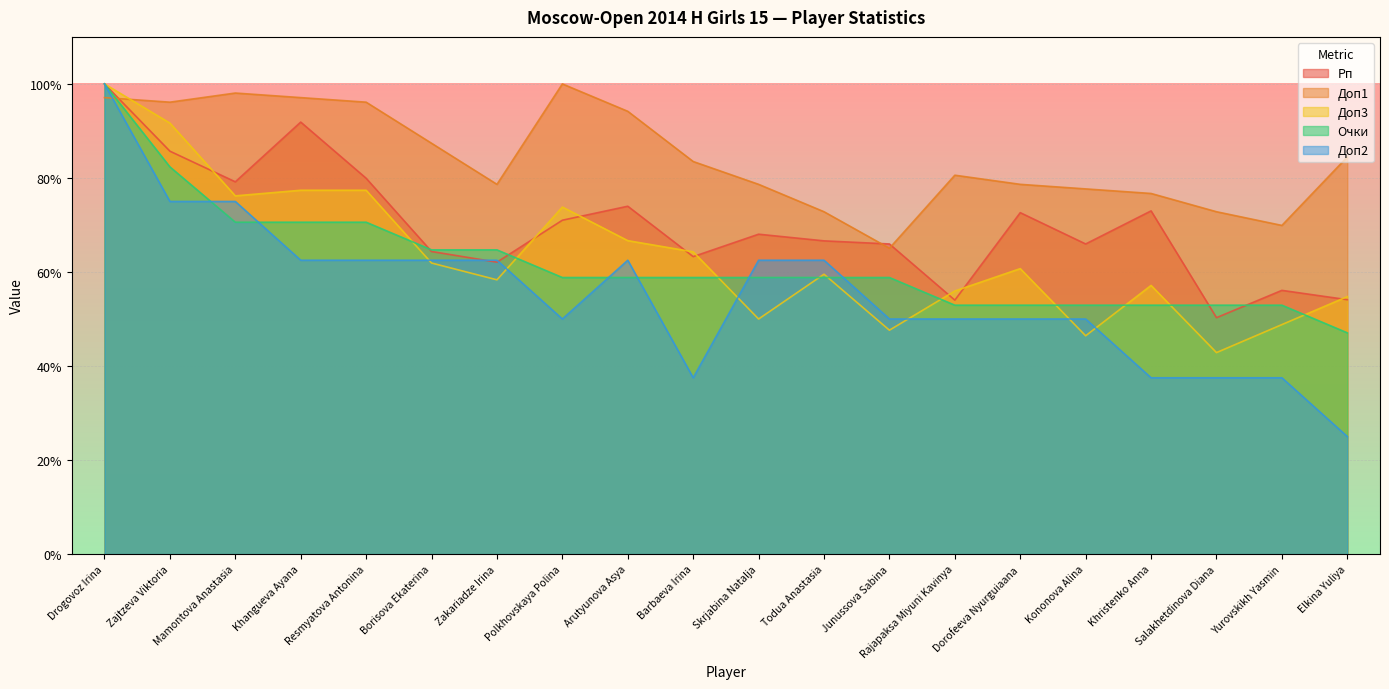

What is the label of the 6th point from the right?

Dorofeeva Nyurguiaana